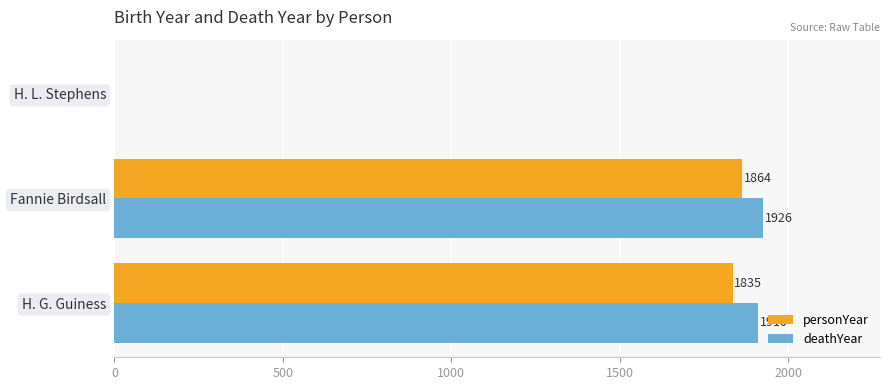

Where is personYear nearest to the value 932?

H. G. Guiness